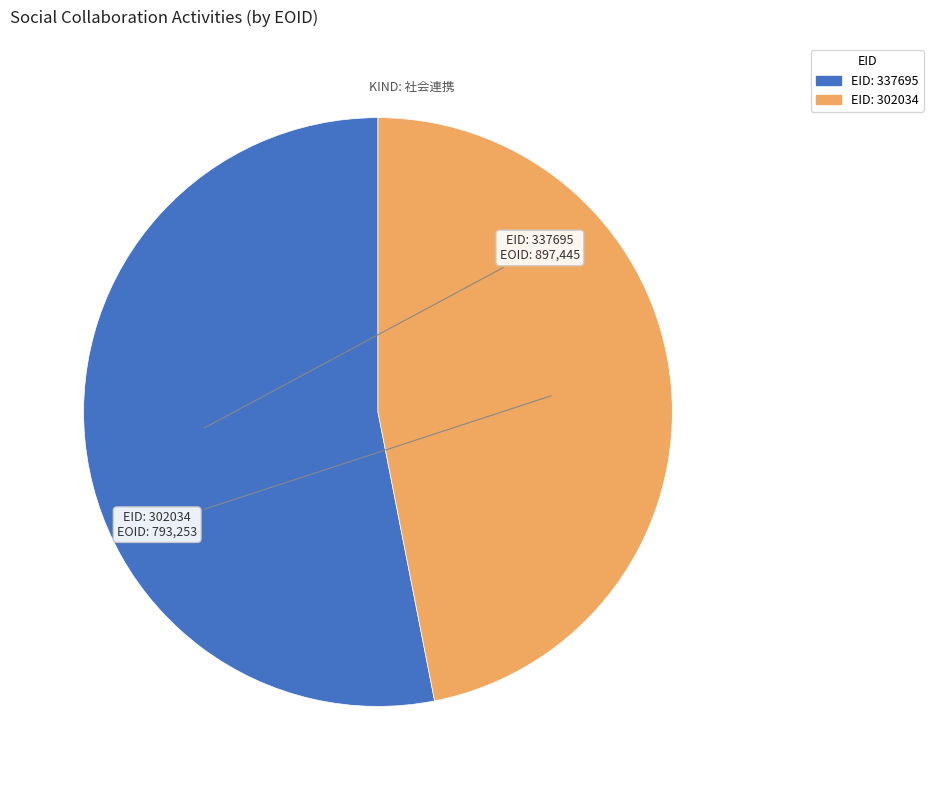

Is there a majority slice in this chart?

Yes